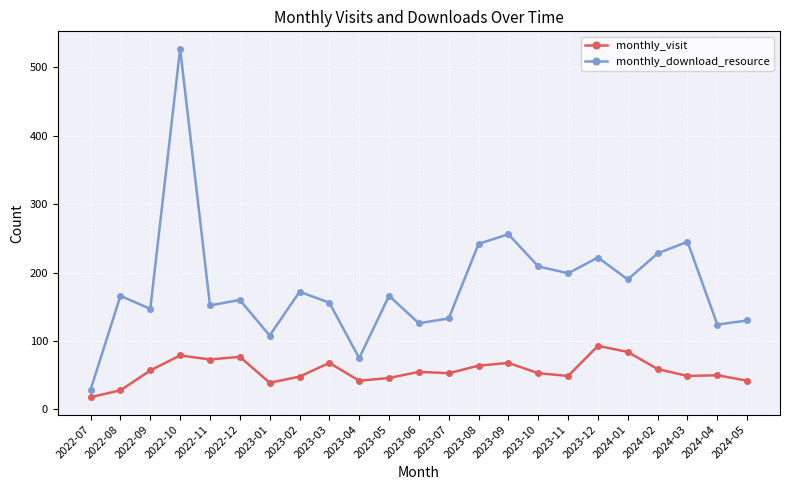

The value of monthly_visit at 2022-11 is 73. True or false?

True